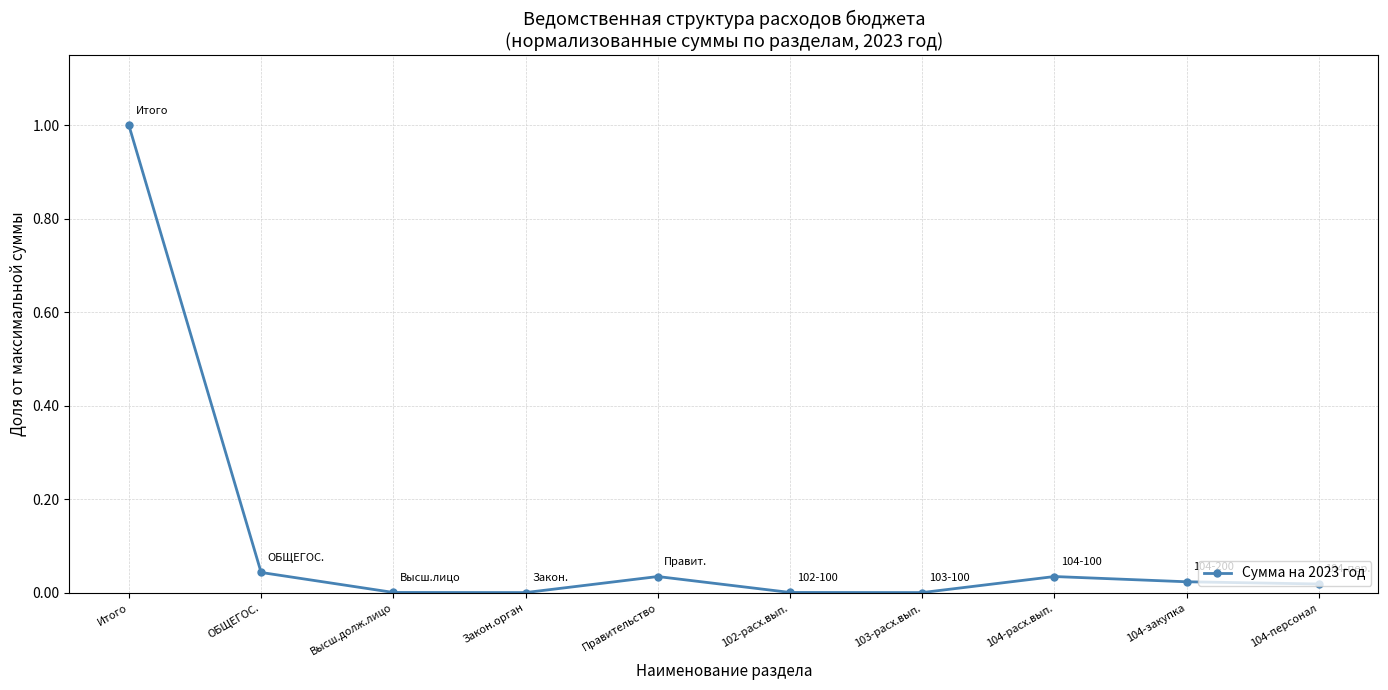

What is the label of the 5th point from the right?

102-расх.вып.